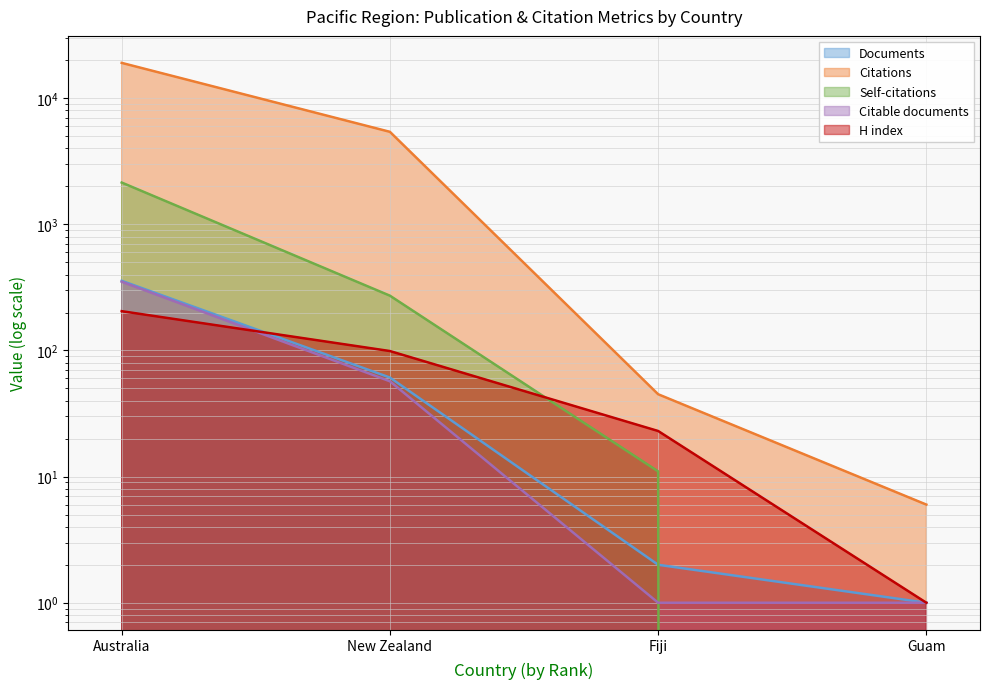

What value does the Citations series have at Australia?

19078